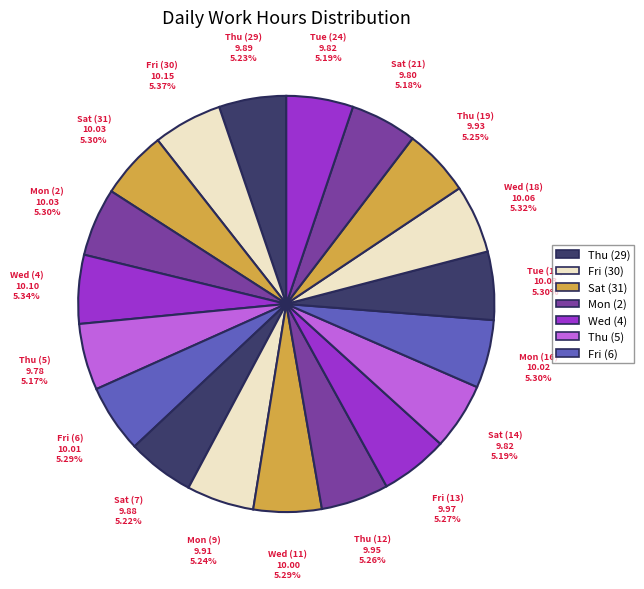

Approximately how many times larger is the value at Mon (2) compared to Fri (30)?

1.0